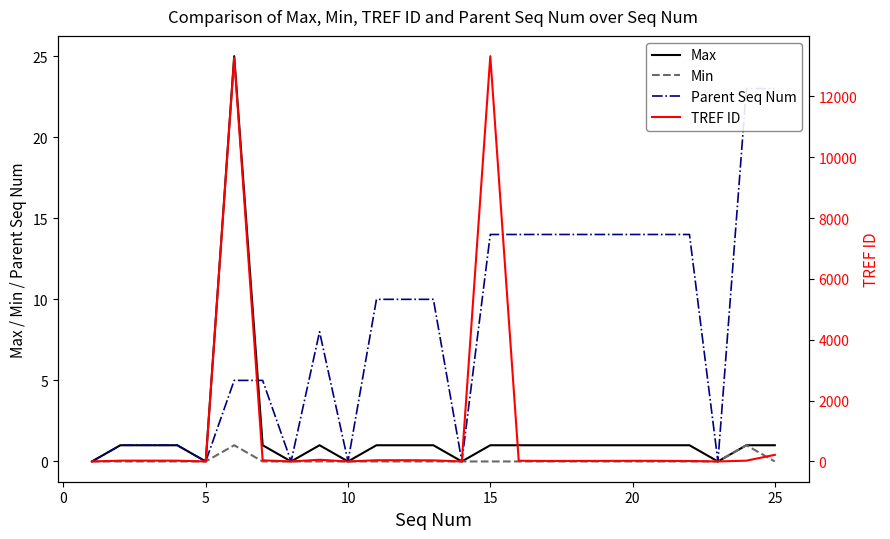

True or false: Min has a value of 0 at 10.

True